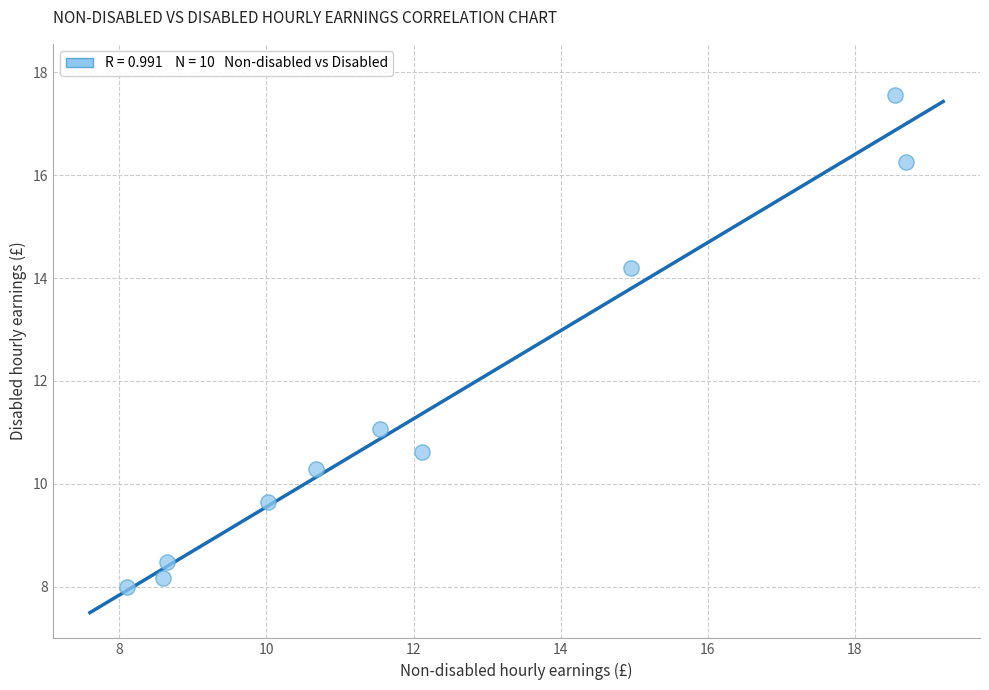

What Y value in the scatter plot is closest to 12?

11.1